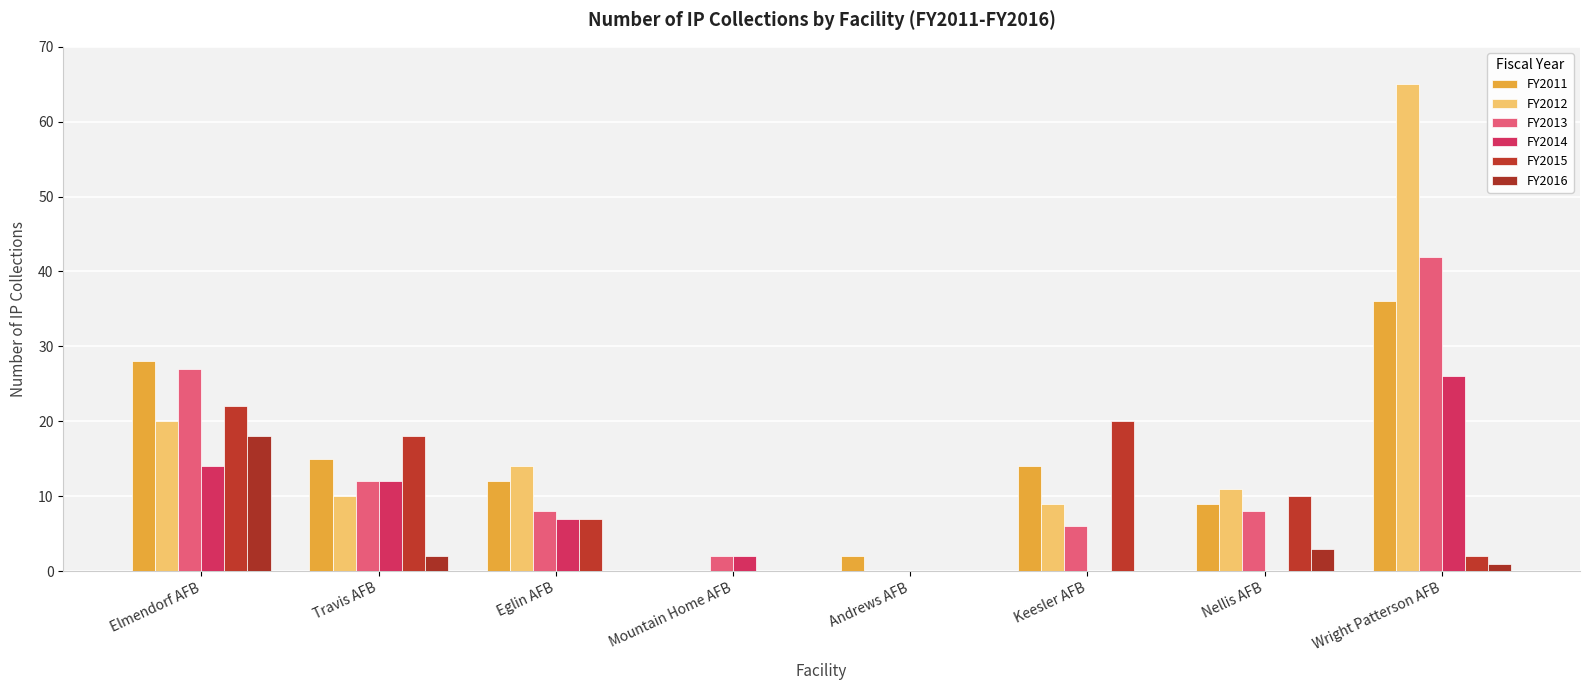

Rank the series at Eglin AFB from highest to lowest value.

FY2012, FY2011, FY2013, FY2014, FY2015, FY2016